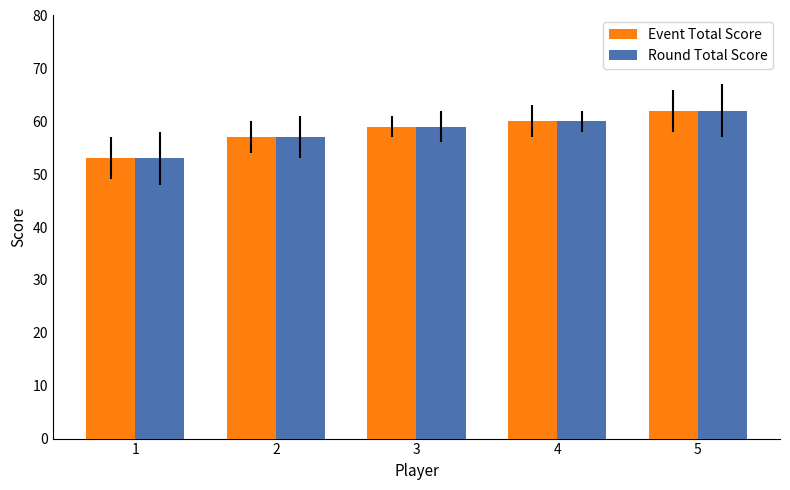

Is the value of Round Total Score at 4 greater than the value of Event Total Score at 1?

Yes